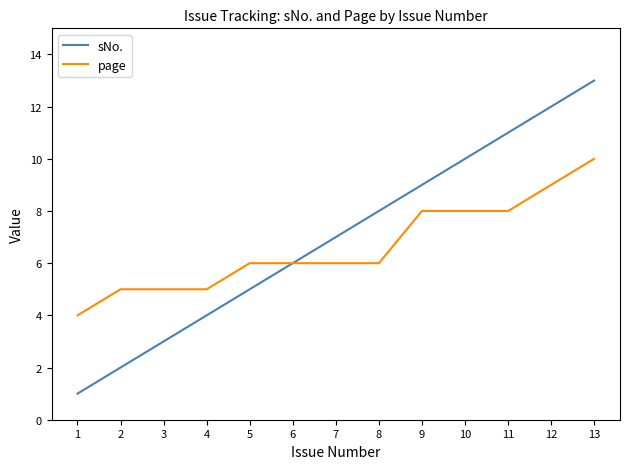

Which series has the widest spread of values?

sNo.